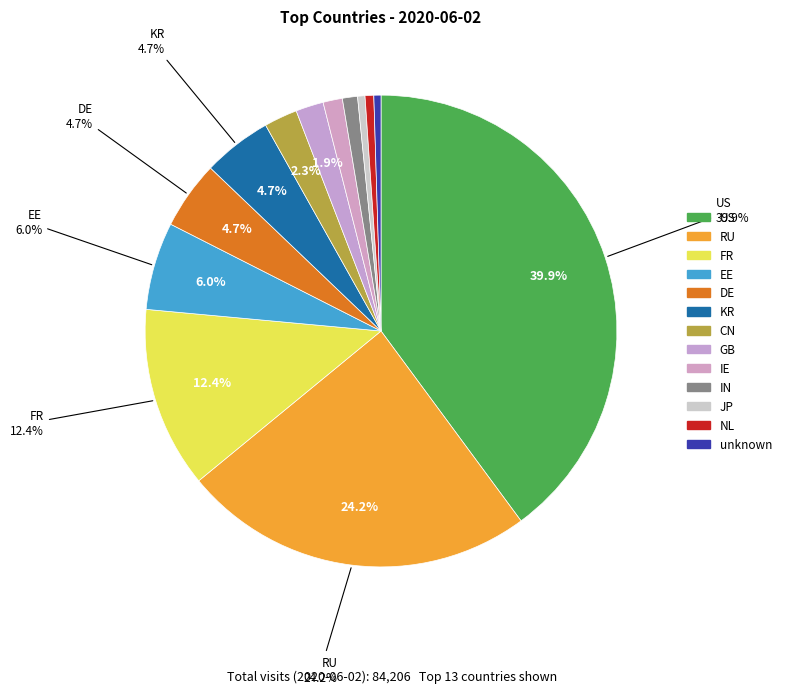

Does JP account for over 50% of the chart?

No